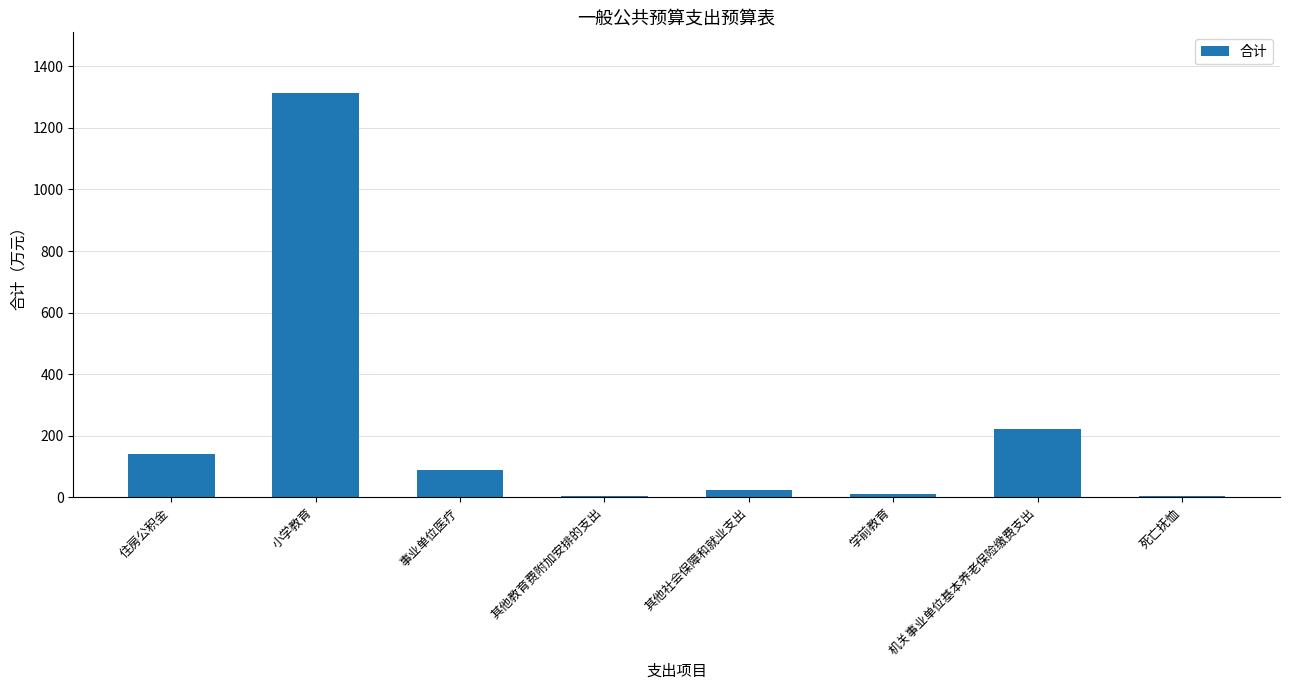

Count the number of data series in this chart.

1